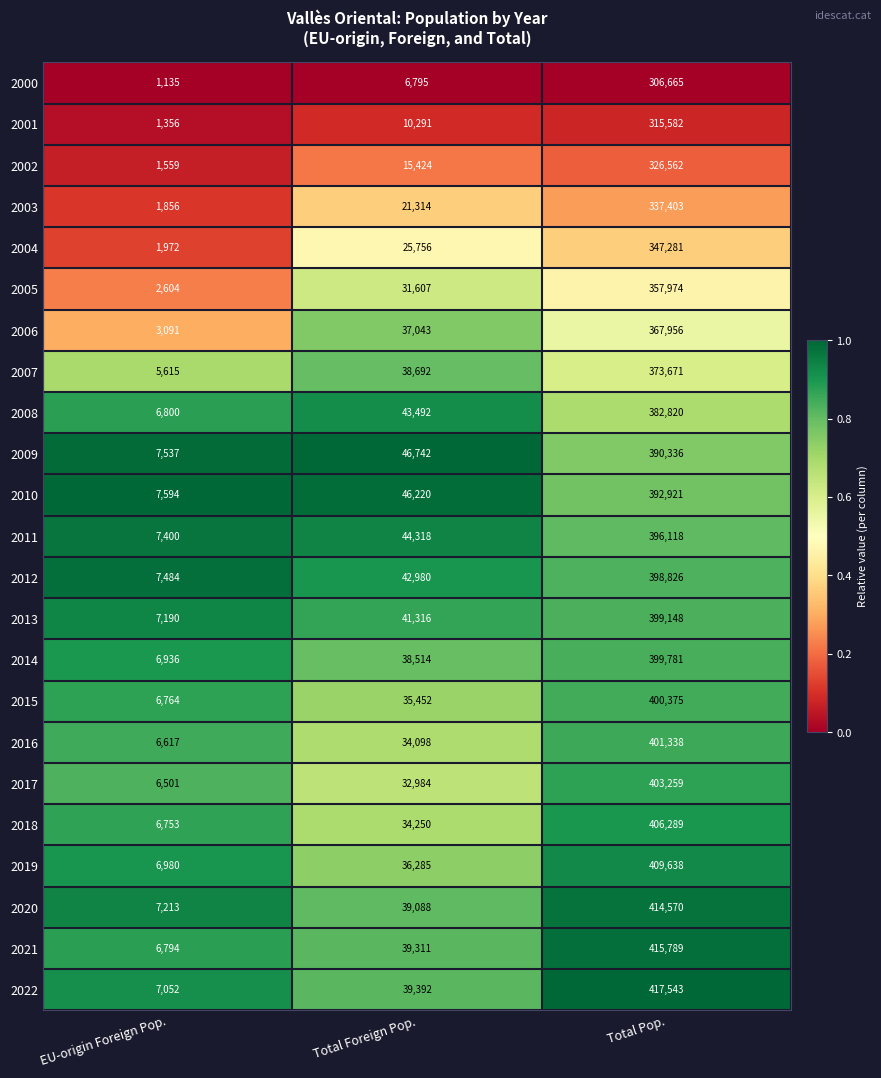

What is the maximum value shown in the chart?

417543